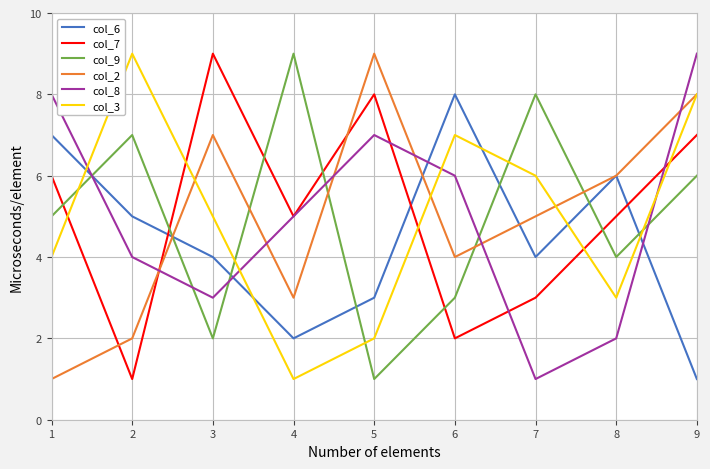

What is the greatest value displayed?

9